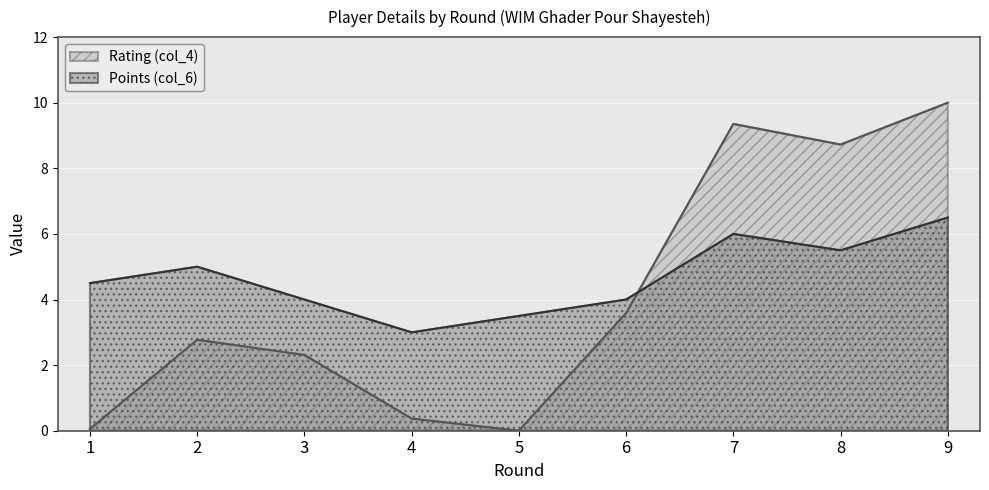

What is the difference between the maximum and second lowest values in the Points (col_6) series?

3.0